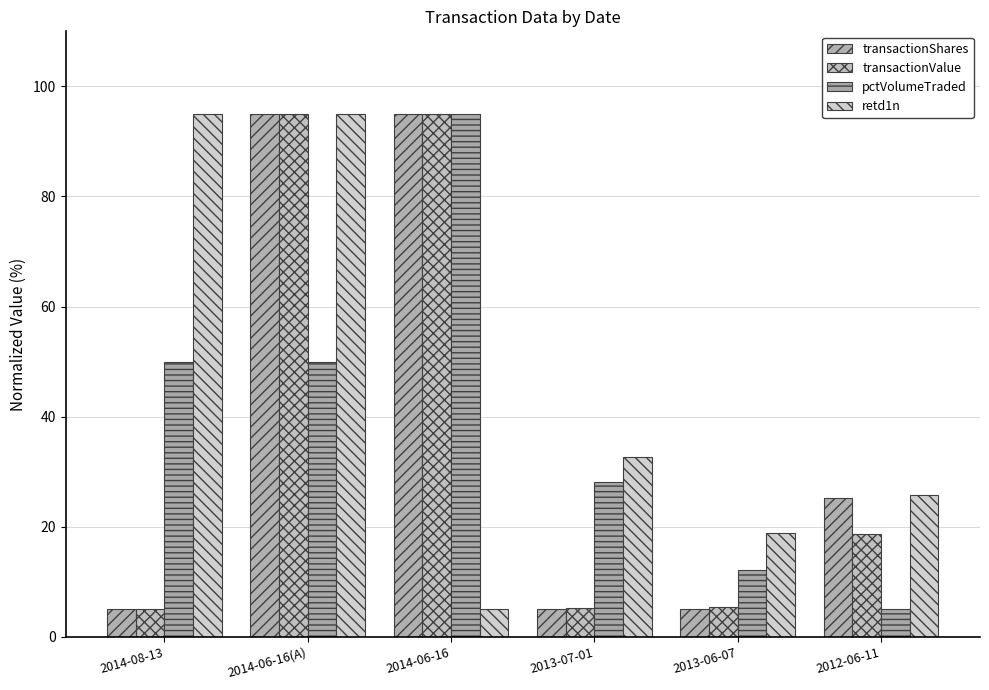

How many transactionShares values are between 5 and 95?

6